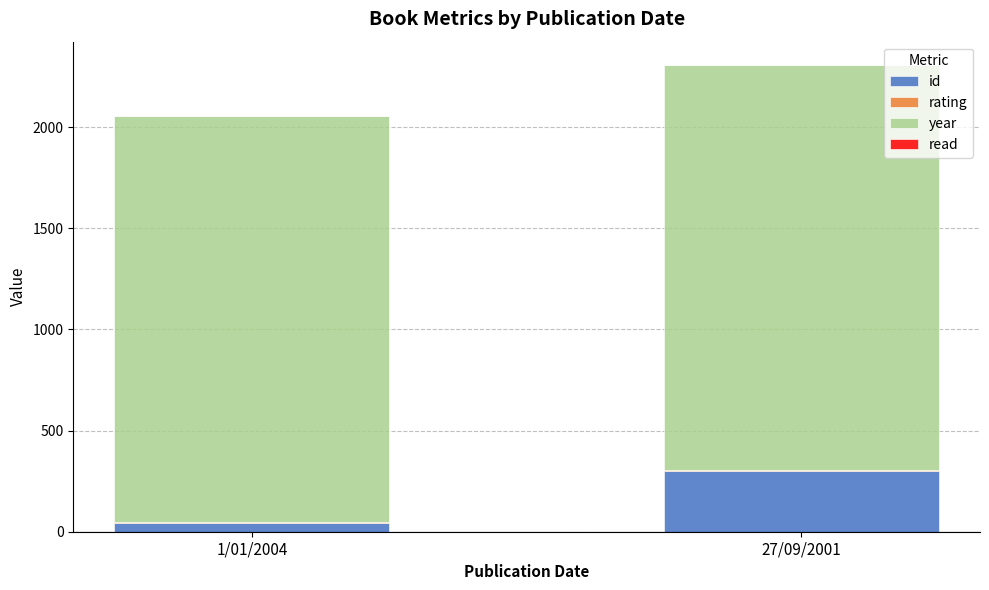

At which category is the sum across all series the highest?

27/09/2001